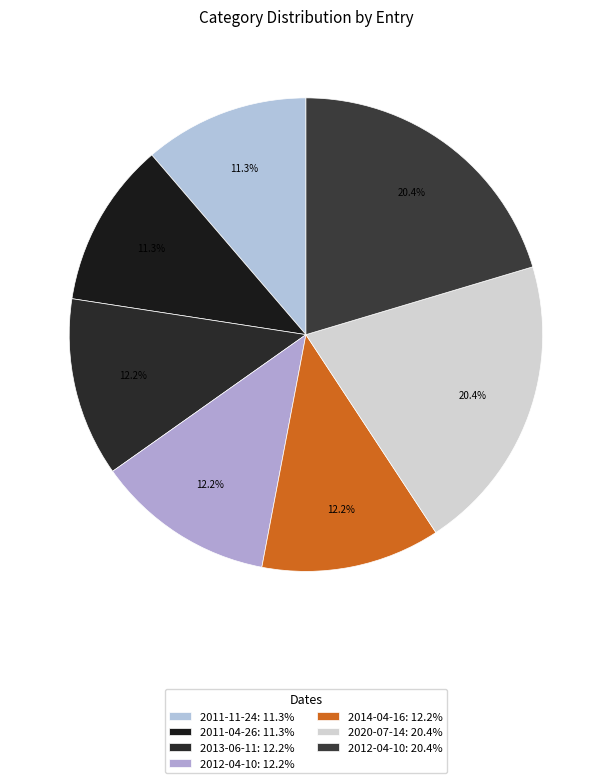

What is the smallest slice in the pie chart?

2011-11-24